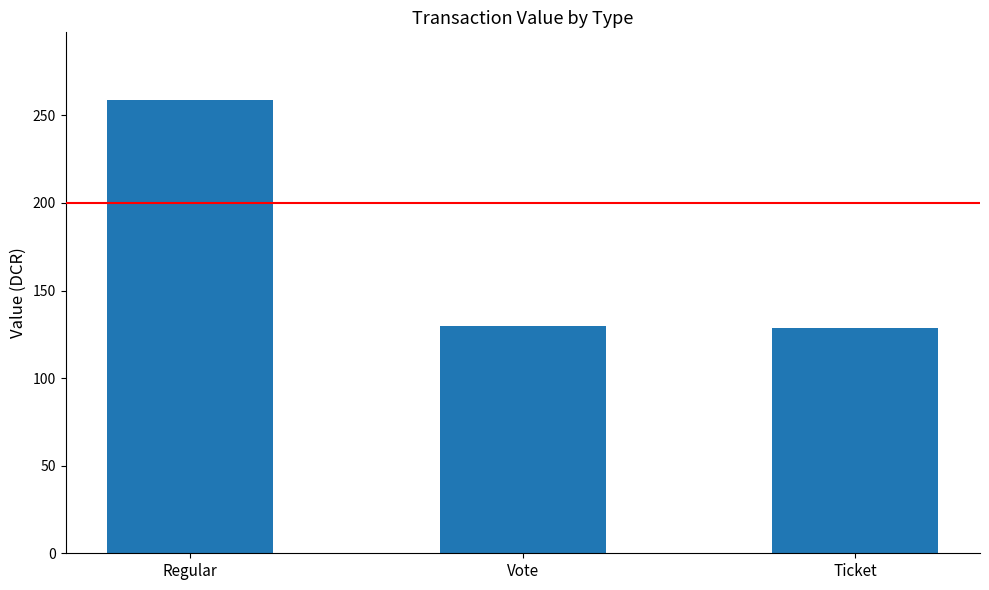

What is the difference between the maximum and minimum values?

129.8